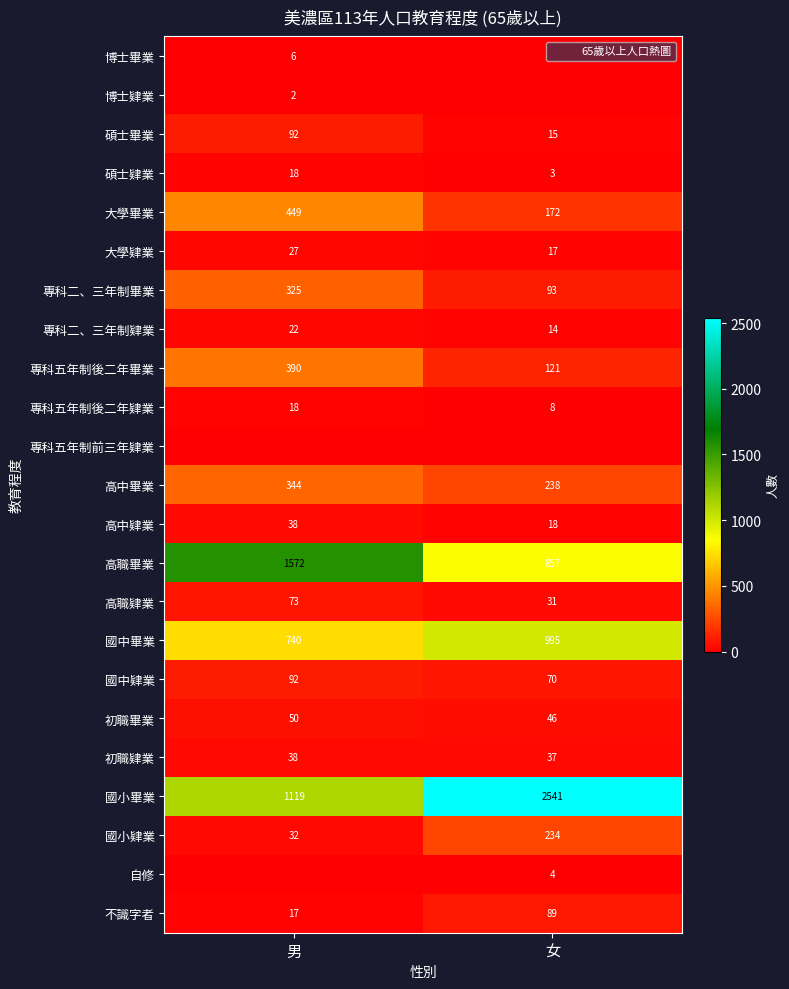

What is the minimum value for 大學畢業?

172